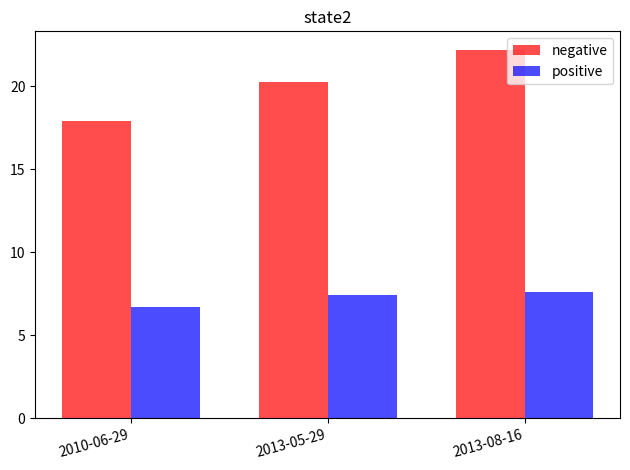

What is the total value across all series at 2013-08-16?

29.8